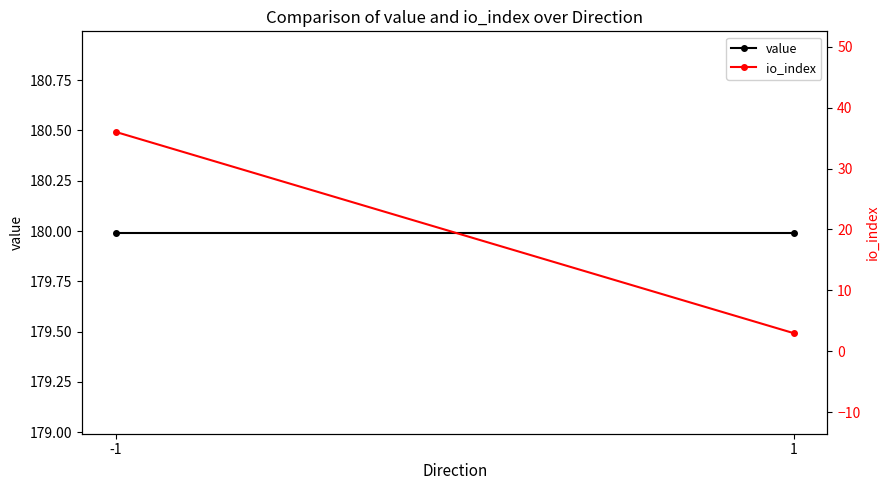

What is the lowest value of the value series?

180.0